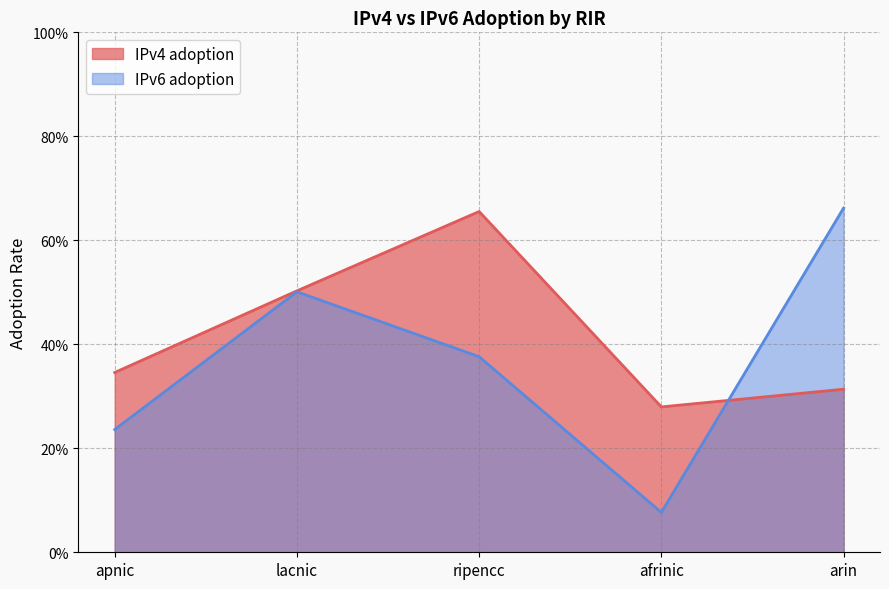

What is the sum of the IPv4 adoption values at arin and apnic?

0.7